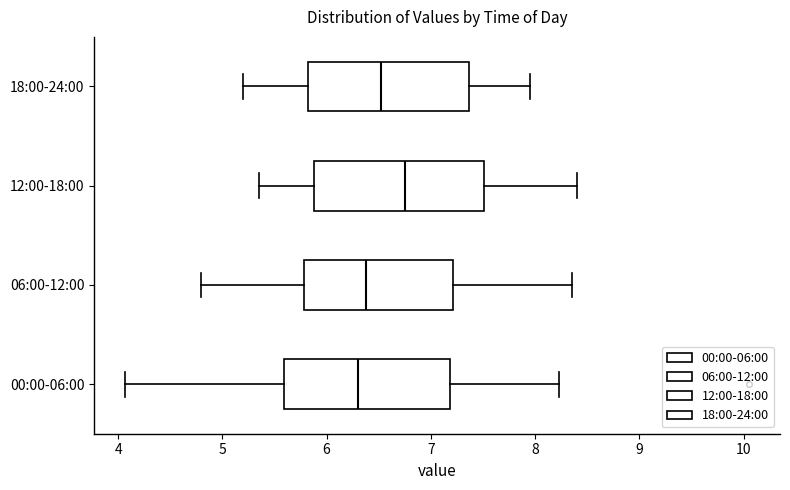

Which box has the furthest to the right median line?

12:00-18:00